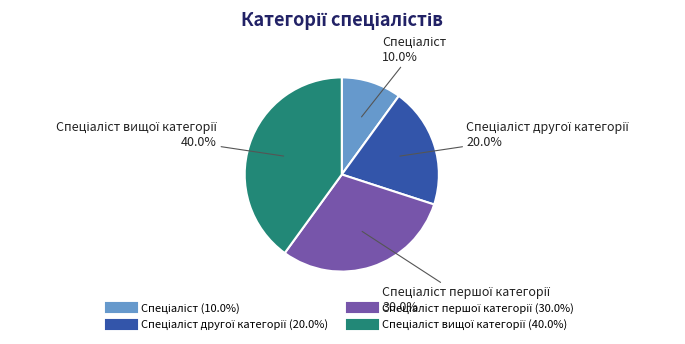

How many segments does this pie chart have?

4